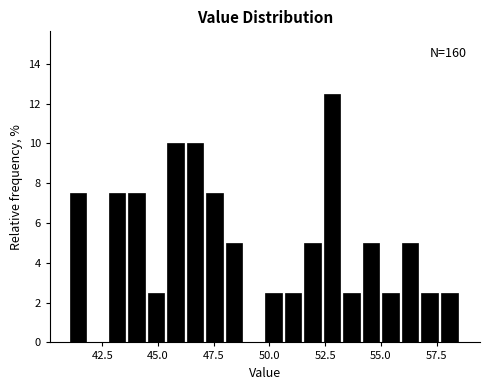

Around what value on the x-axis is the tallest bar? Give the approximate position of its centre, as read against the axis.

53.0